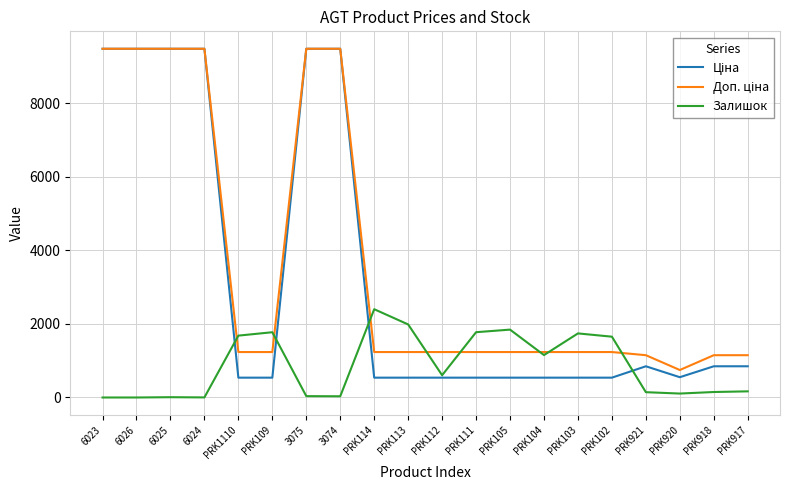

True or false: Залишок has a value of 2.0 at 6024.

True